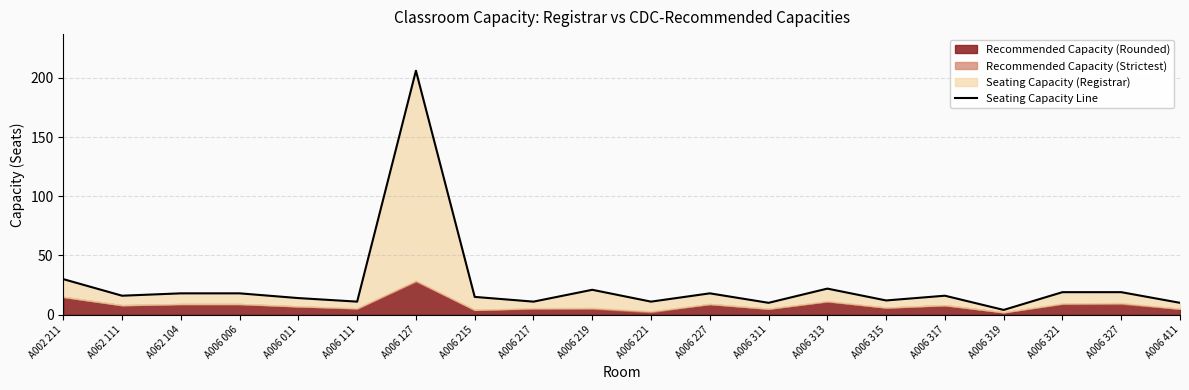

Reading left to right, extract all data points from this chart.

30	16	18	18	14	11	206	15	11	21	11	18	10	22	12	16	4	19	19	10